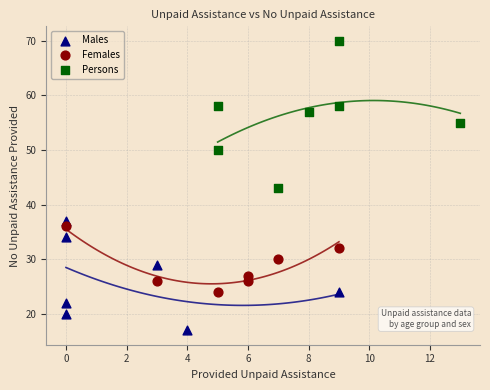

Which series reaches the minimum Y coordinate?

Males